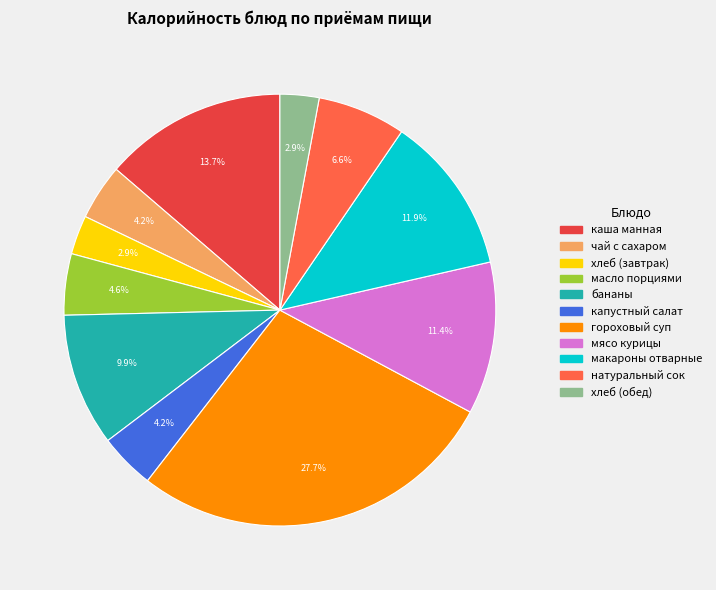

Is there any slice that represents more than half of the pie?

No